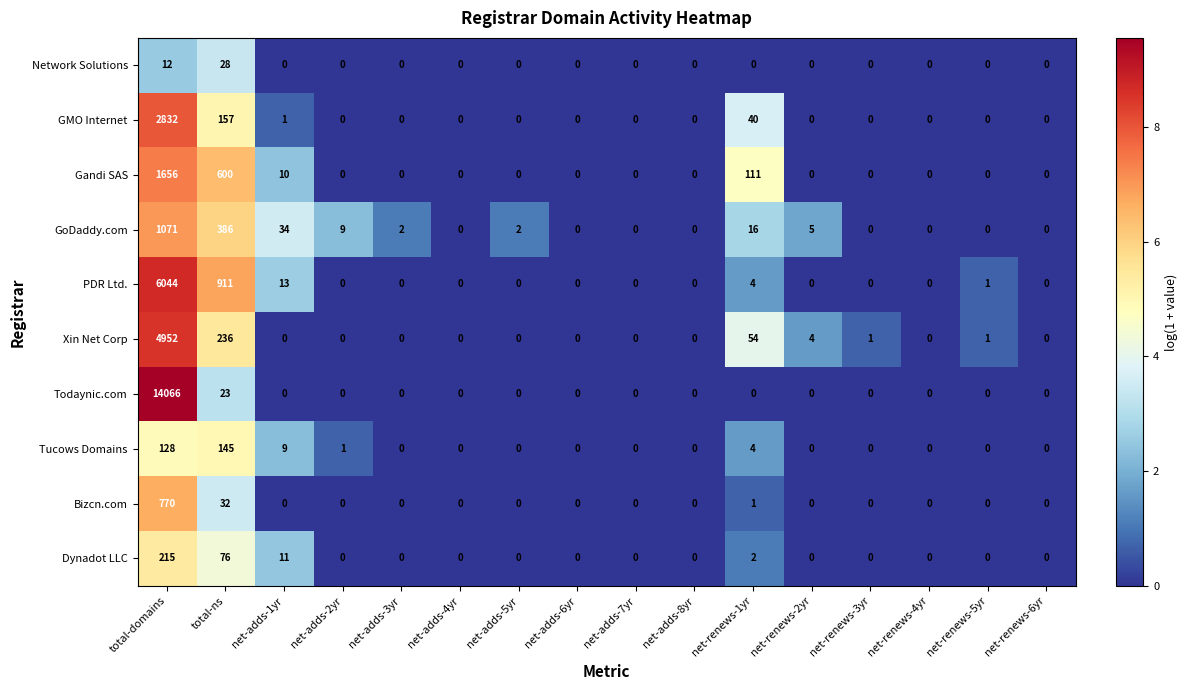

List the series in order of their peak value, lowest first.

Network Solutions, Tucows Domains, Dynadot LLC, Bizcn.com, GoDaddy.com, Gandi SAS, GMO Internet, Xin Net Corp, PDR Ltd., Todaynic.com